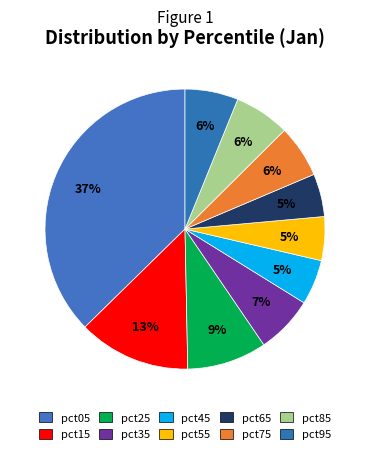

Does pct55 represent more than half of the total?

No